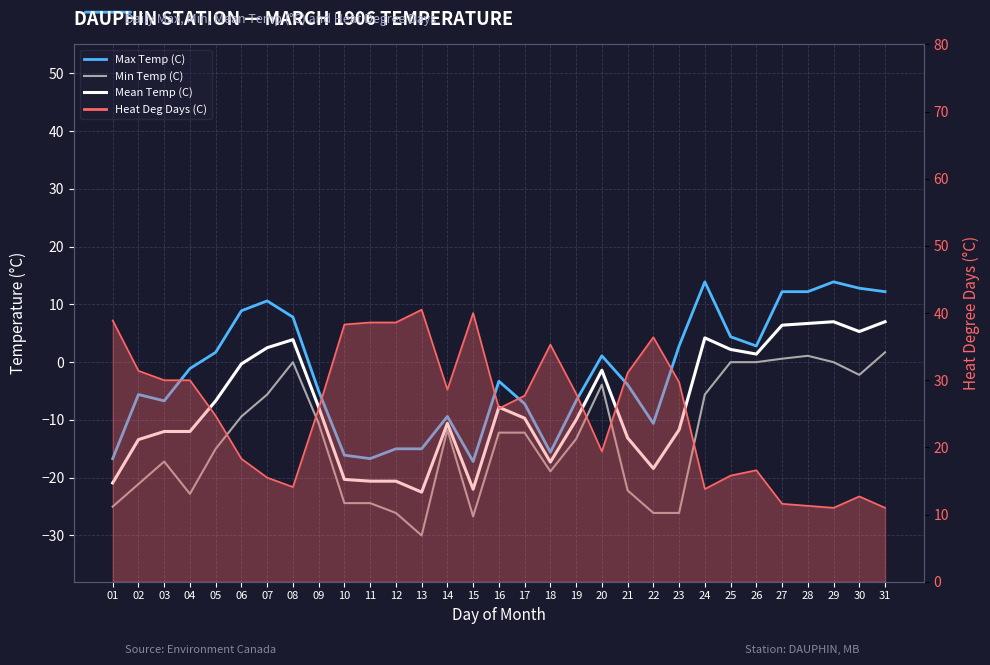

Rank the series at 23 from highest to lowest value.

Heat Deg Days (C), Max Temp (C), Mean Temp (C), Min Temp (C)